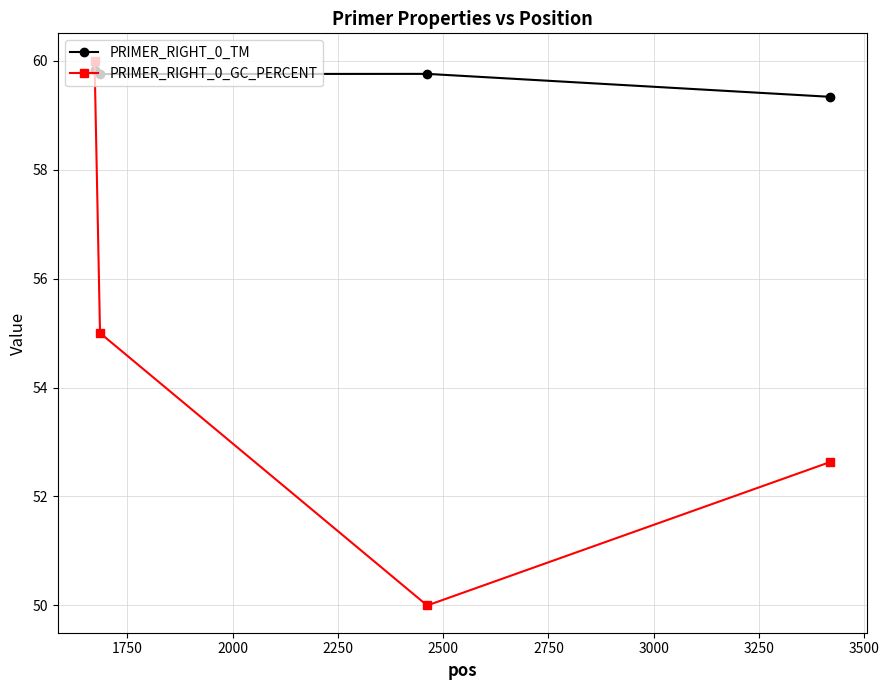

Which series has the largest total across all categories?

PRIMER_RIGHT_0_TM